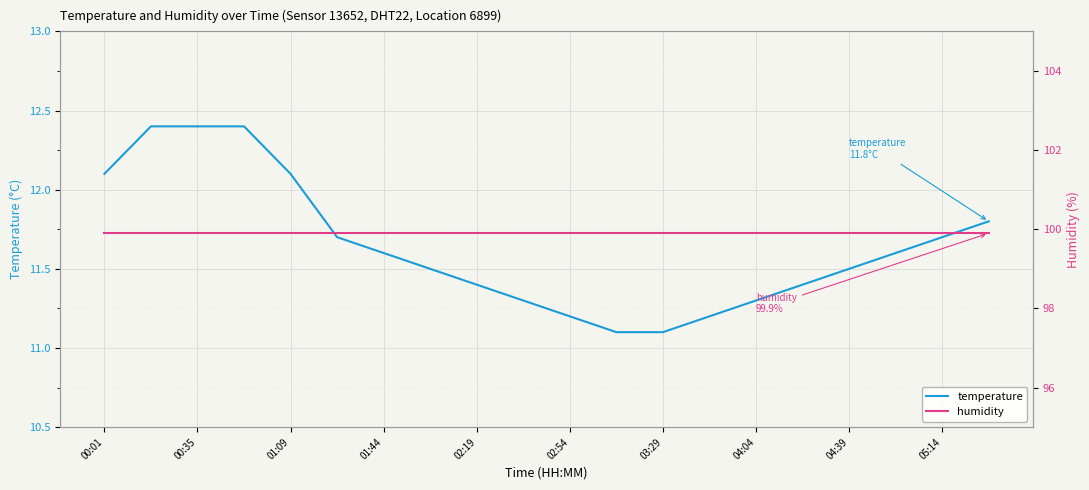

True or false: humidity and temperature cross at least once.

False